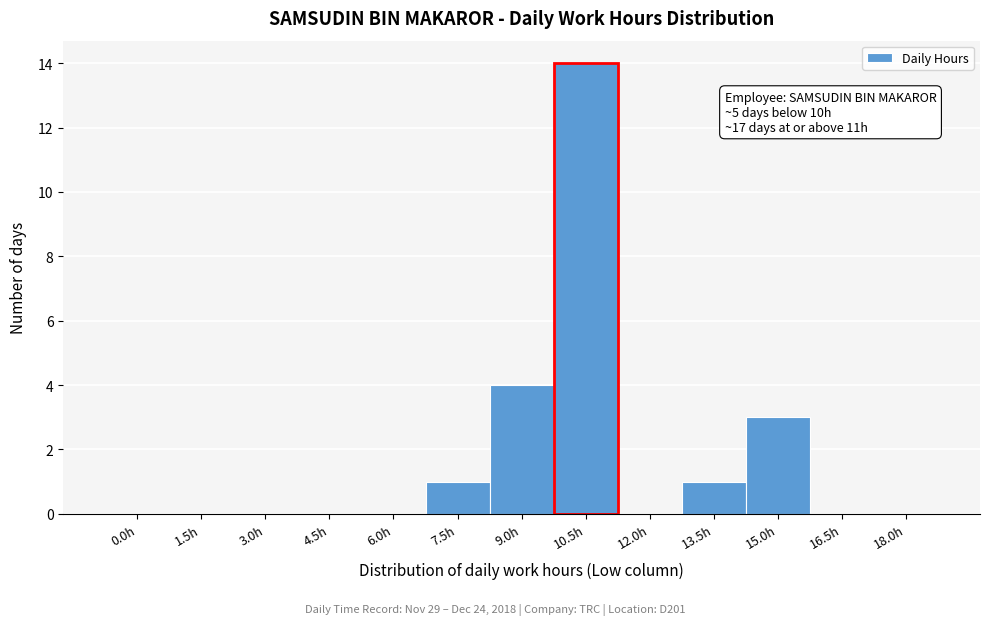

Reading left to right, what are all the values shown in this chart?

0.0h=0	1.5h=0	3.0h=0	4.5h=0	6.0h=0	7.5h=1	9.0h=4	10.5h=14	12.0h=0	13.5h=1	15.0h=3	16.5h=0	18.0h=0